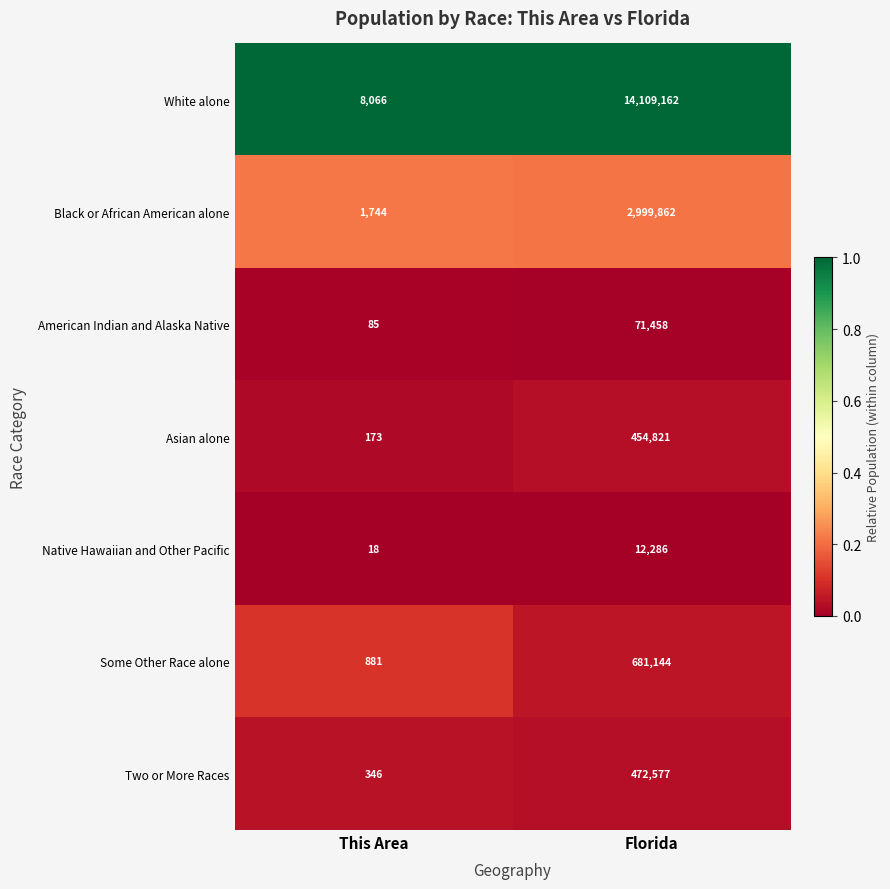

What is the spread (max minus min) of values at This Area?

8048